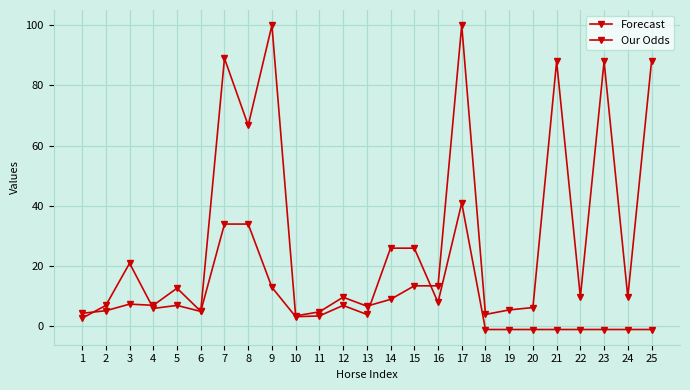

Reading right to left, extract all data points from this chart.

Forecast: 25=-1.0	24=-1.0	23=-1.0	22=-1.0	21=-1.0	20=-1.0	19=-1.0	18=-1.0	17=41.0	16=8.0	15=26.0	14=26.0	13=4.0	12=7.0	11=3.5	10=3.2	9=13.0	8=34.0	7=34.0	6=5.0	5=7.0	4=6.0	3=21.0	2=7.0	1=2.8
Our Odds: 25=88.0	24=9.8	23=88.0	22=9.8	21=88.0	20=6.3	19=5.5	18=4.0	17=100.0	16=13.5	15=13.5	14=9.0	13=6.8	12=9.7	11=4.9	10=3.5	9=100.0	8=66.8	7=89.0	6=5.0	5=12.7	4=7.0	3=7.4	2=5.2	1=4.4